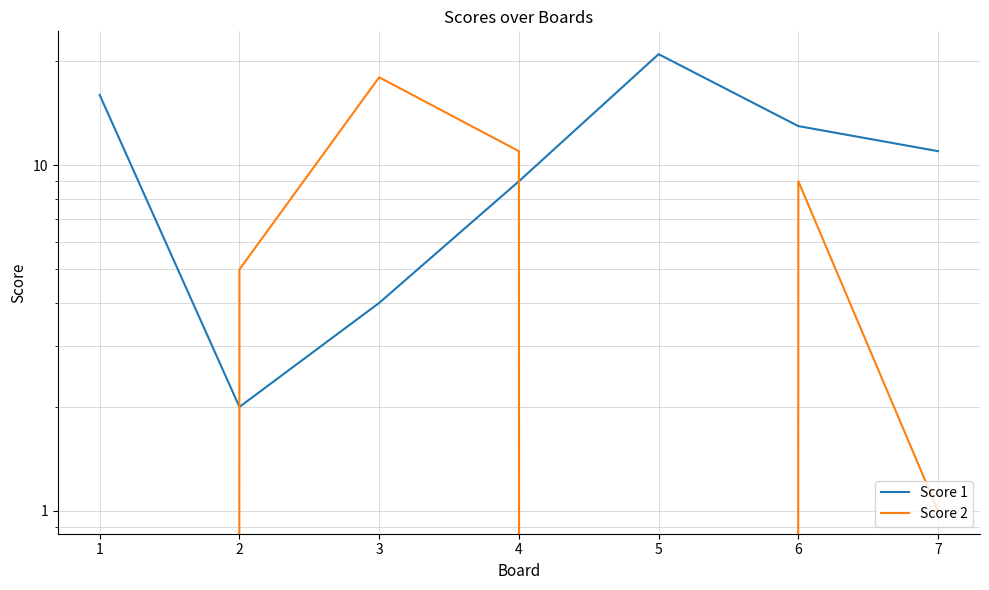

How many data points in Score 2 are above 5?

3